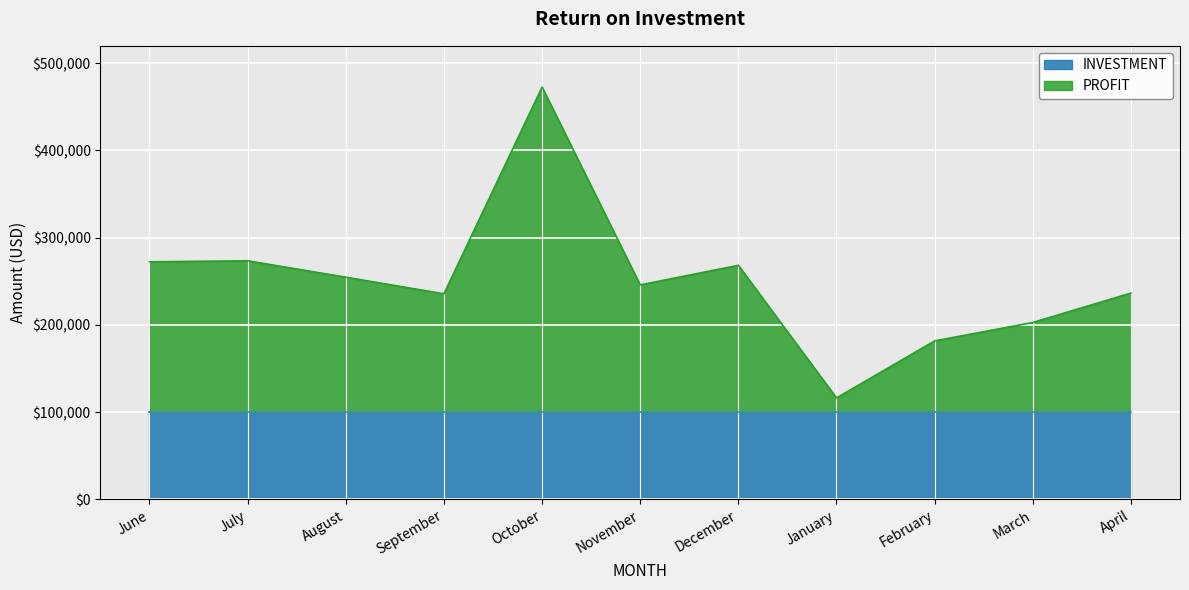

What position from the left is July?

2